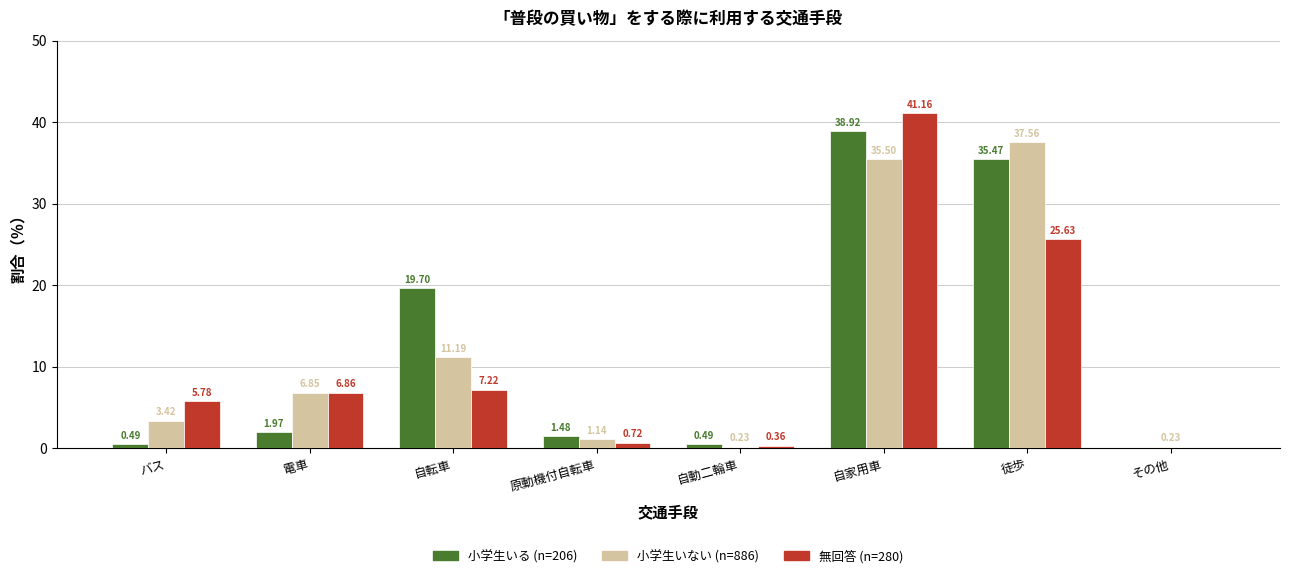

What is the sum of all 小学生いない (n=886) values?

96.1